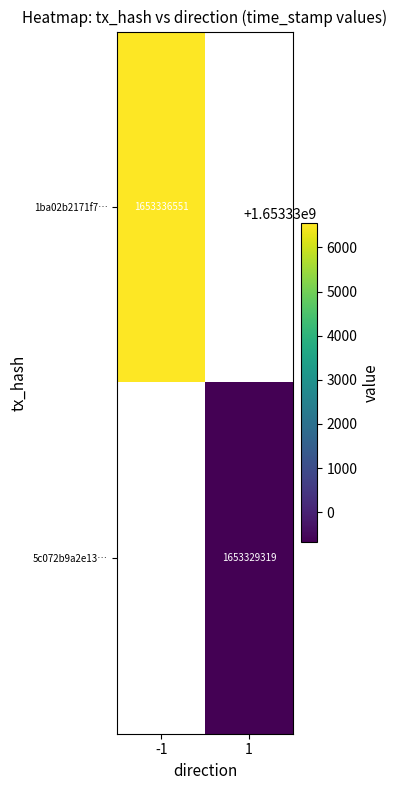

Is it true that 5c072b9a2e13… equals 1653329319 at 1?

True